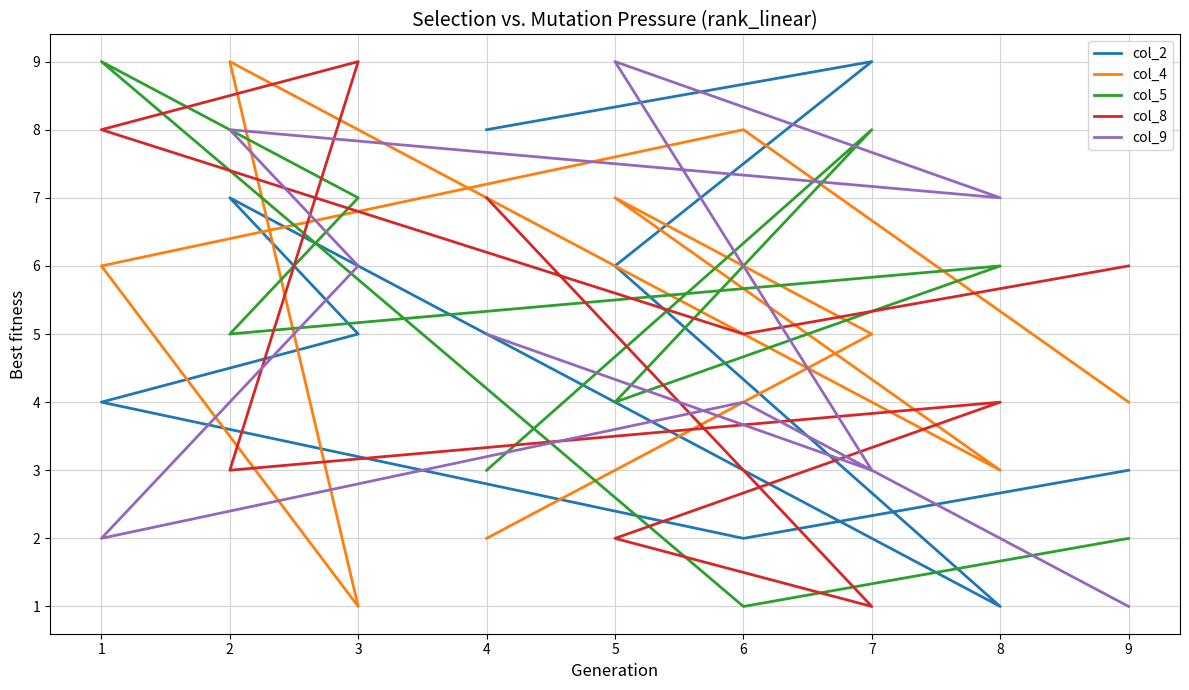

Is it true that col_4 equals 11 at 6?

False